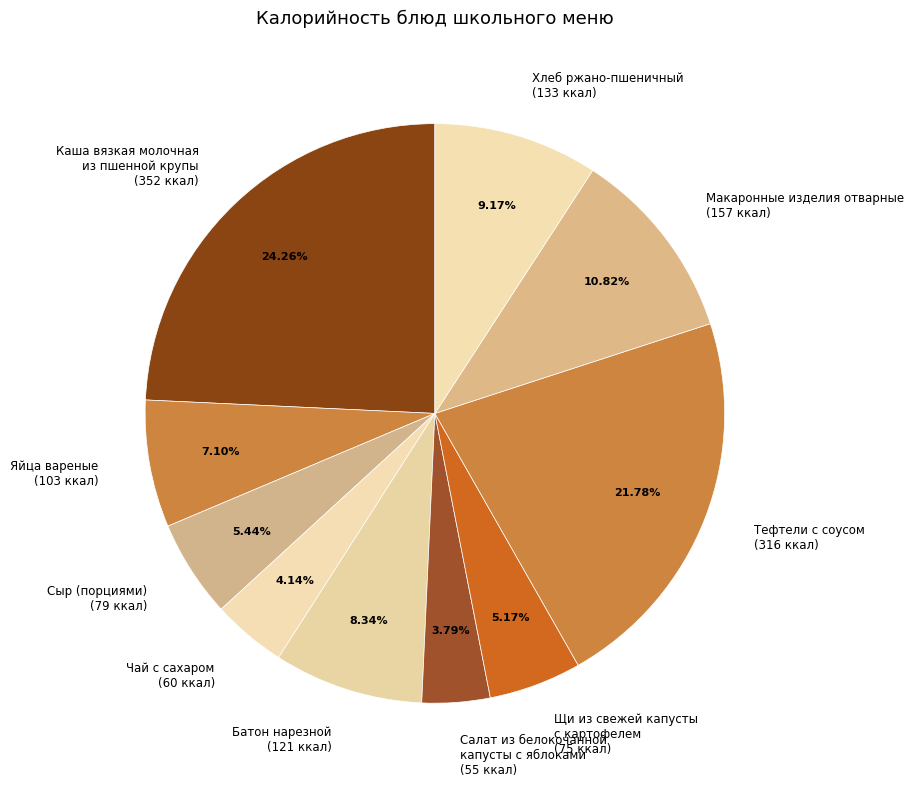

Does Макаронные изделия отварные represent more than half of the total?

No